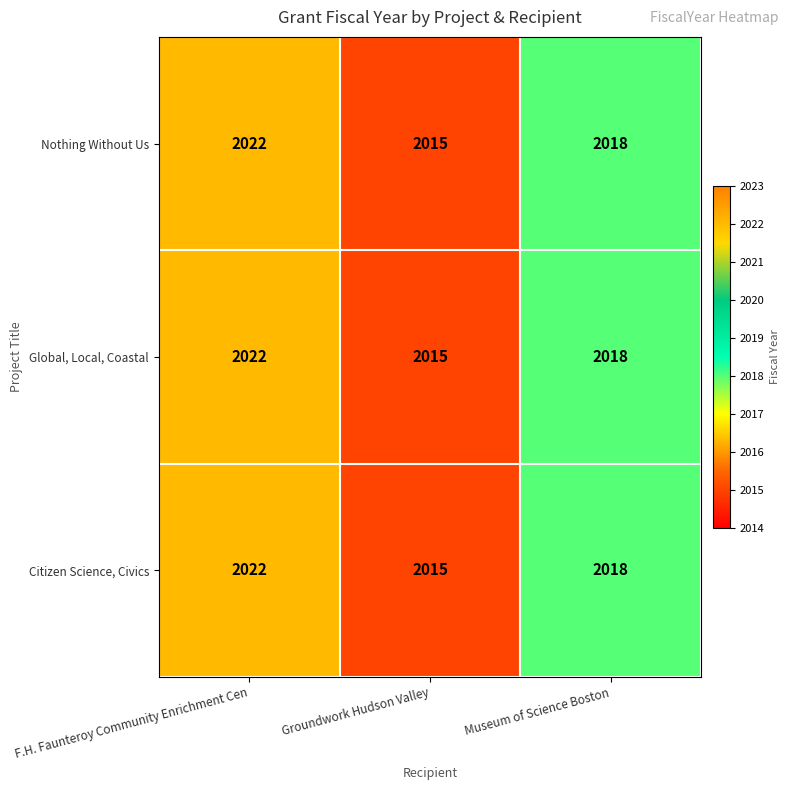

List the labels in order of Global, Local, Coastal value, smallest first.

Groundwork Hudson Valley, Museum of Science Boston, F.H. Faunteroy Community Enrichment Cen